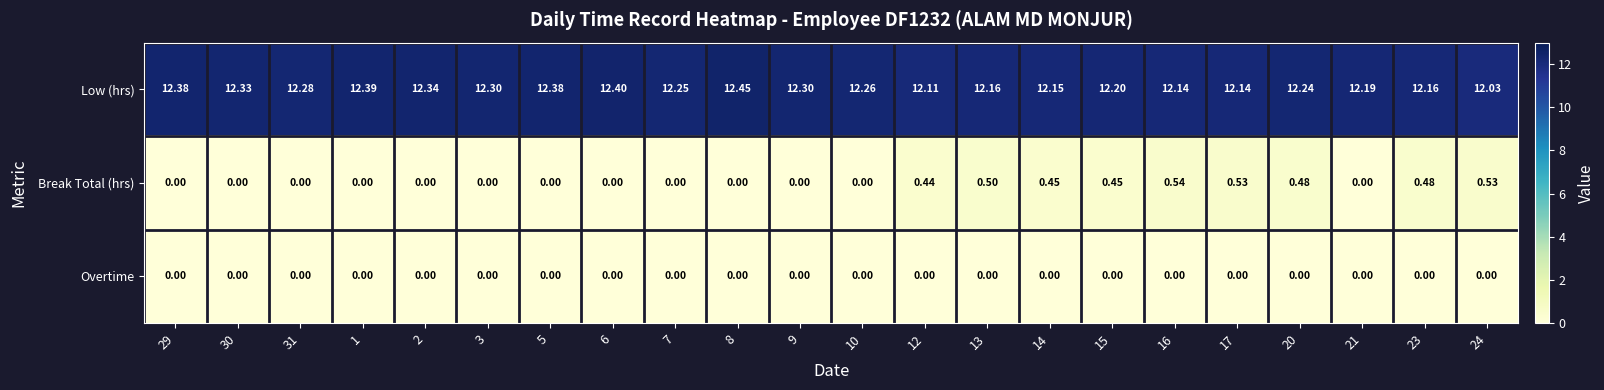

Between 6 and 16, which series saw the biggest shift?

Break Total (hrs)